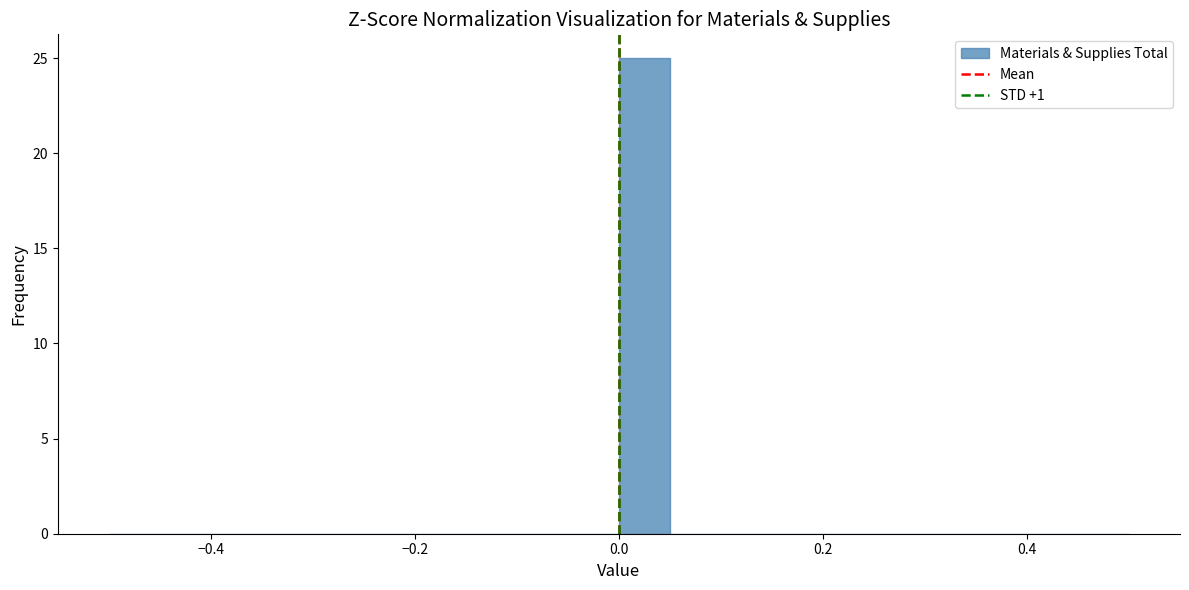

Read against the x-axis, roughly where is the centre of the tallest bar?

0.02